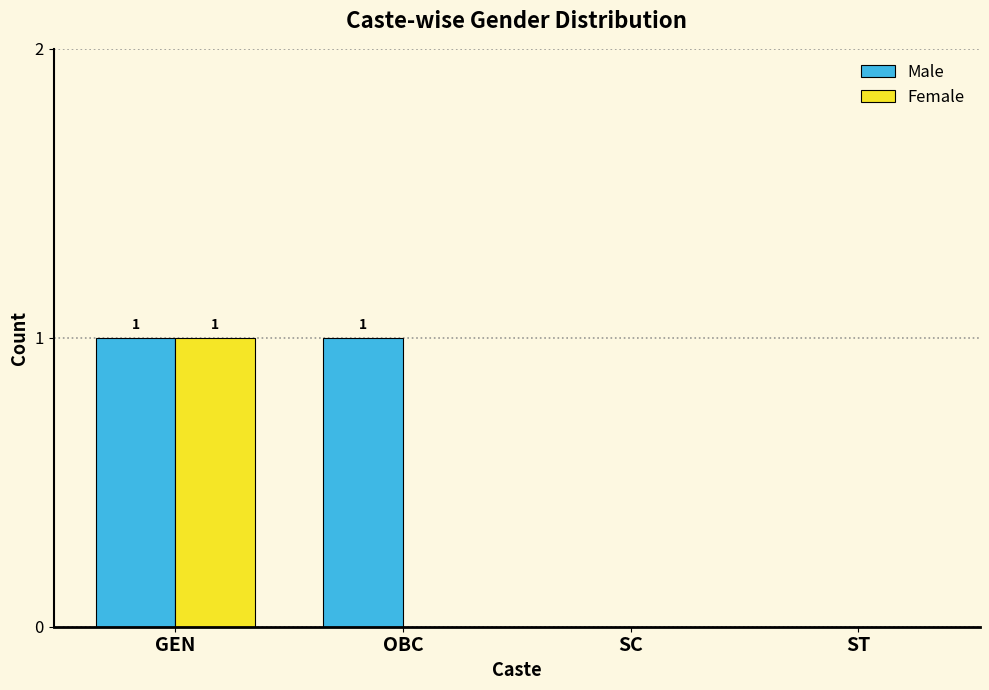

The value of Female at SC is 0. True or false?

True